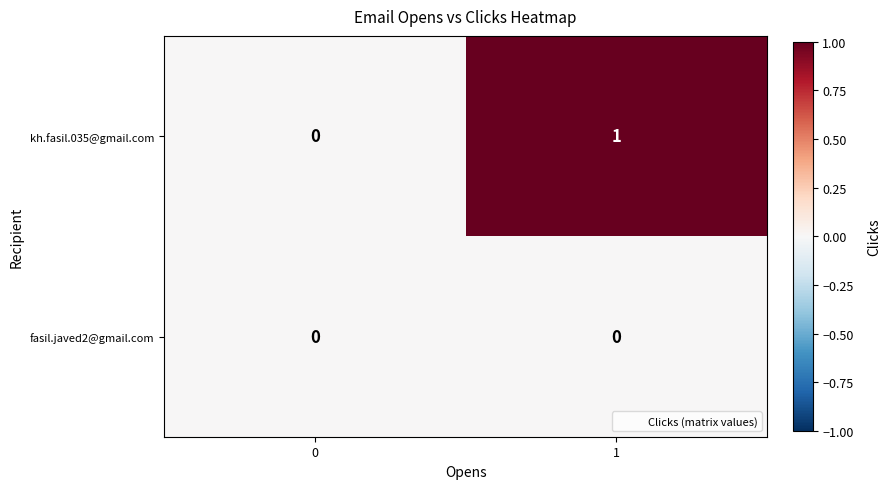

Reading right to left, list all the values displayed in this chart.

kh.fasil.035@gmail.com: 1	0
fasil.javed2@gmail.com: 0	0